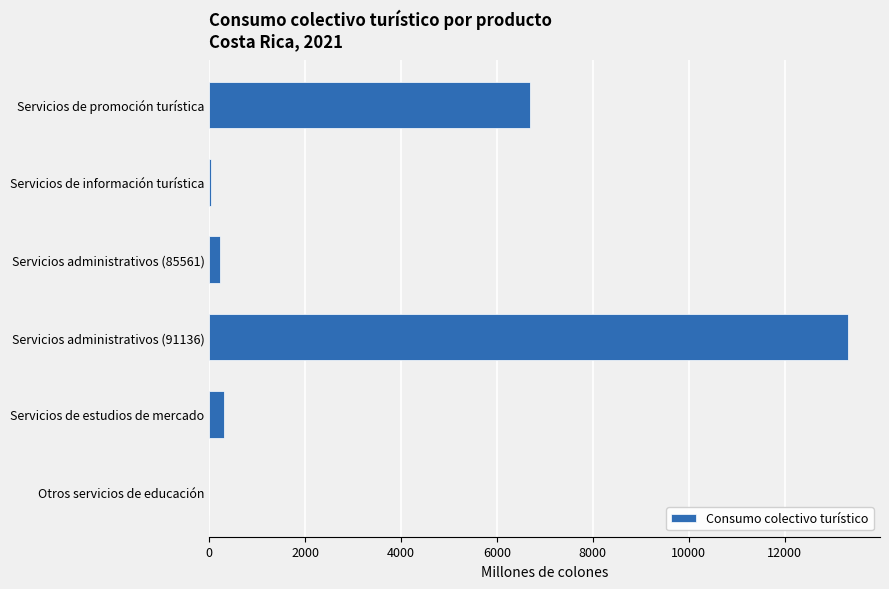

What is the approximate value at Servicios de promoción turística?

6682.1